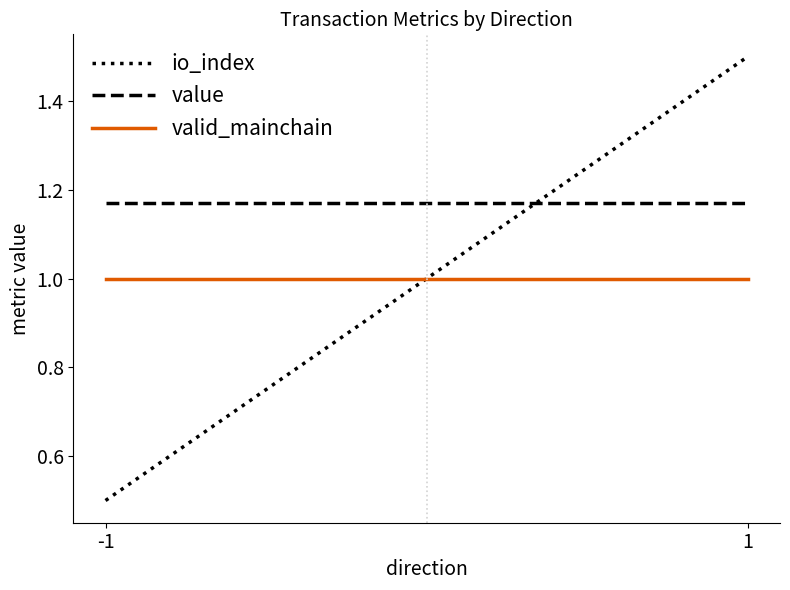

Does the chart have visible grid lines?

No